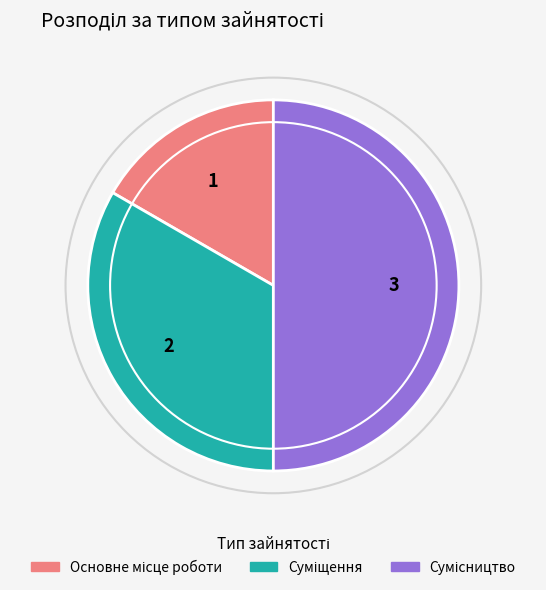

How many slices are in this pie chart?

3